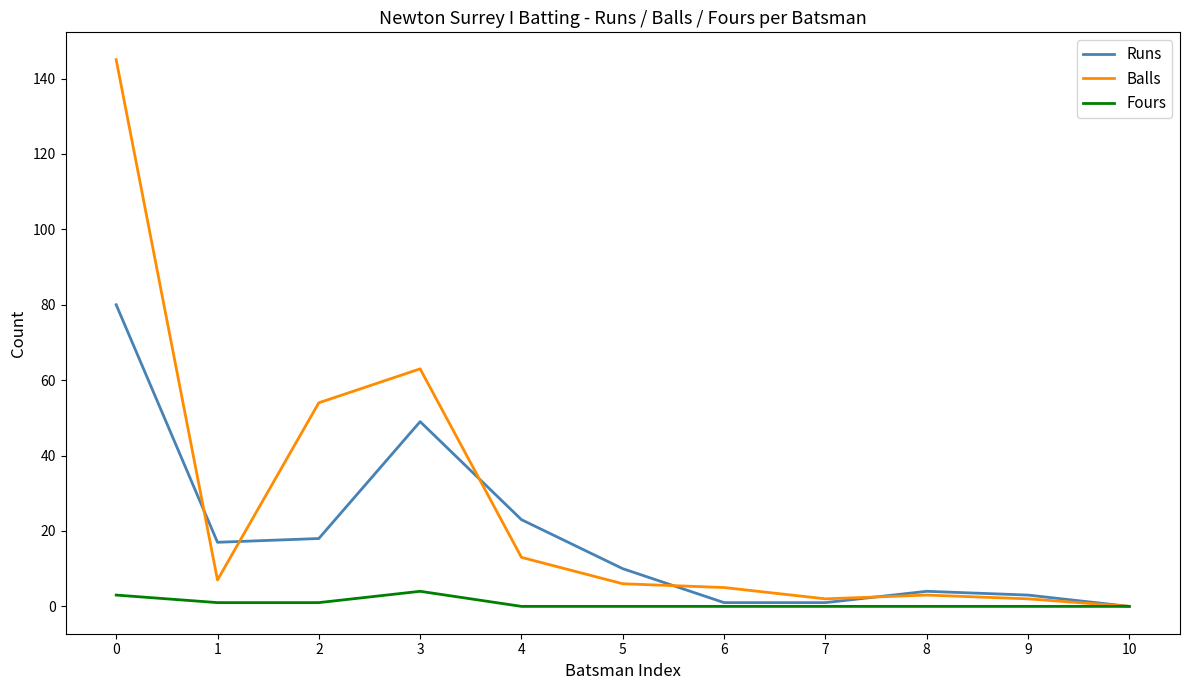

How many categories are shown in the chart?

11